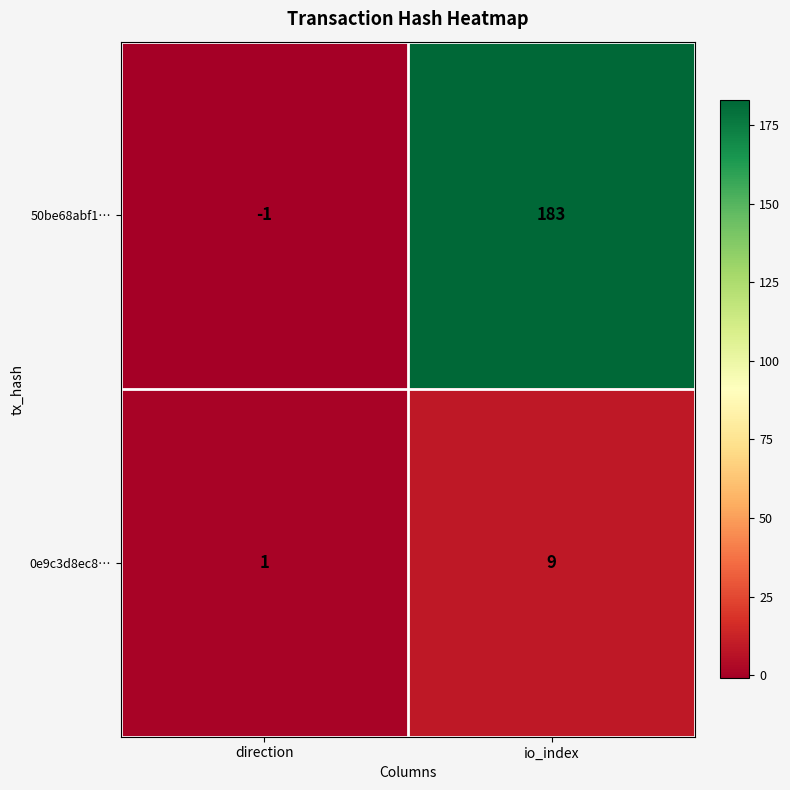

At which category is the sum across all series the highest?

io_index